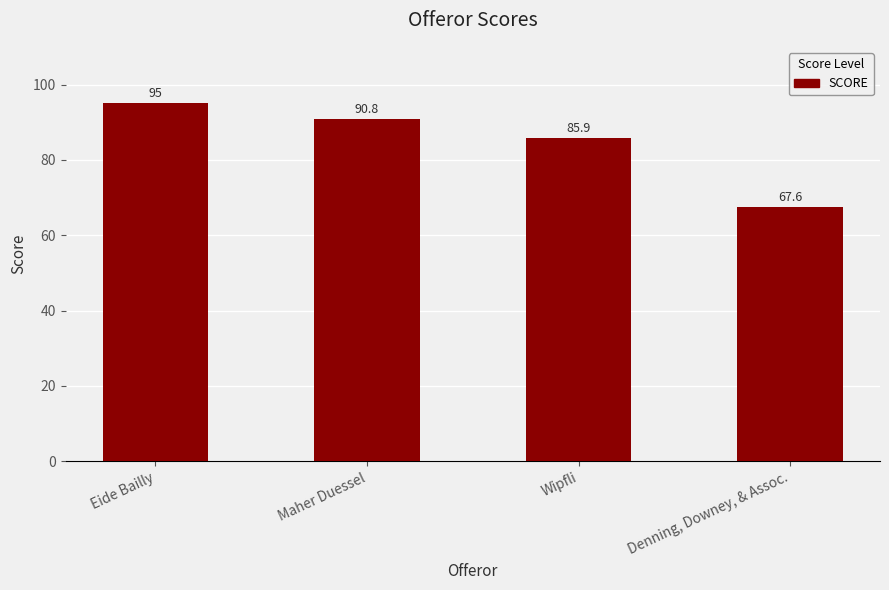

At which category does the chart reach its minimum across all series?

Denning, Downey, & Assoc.